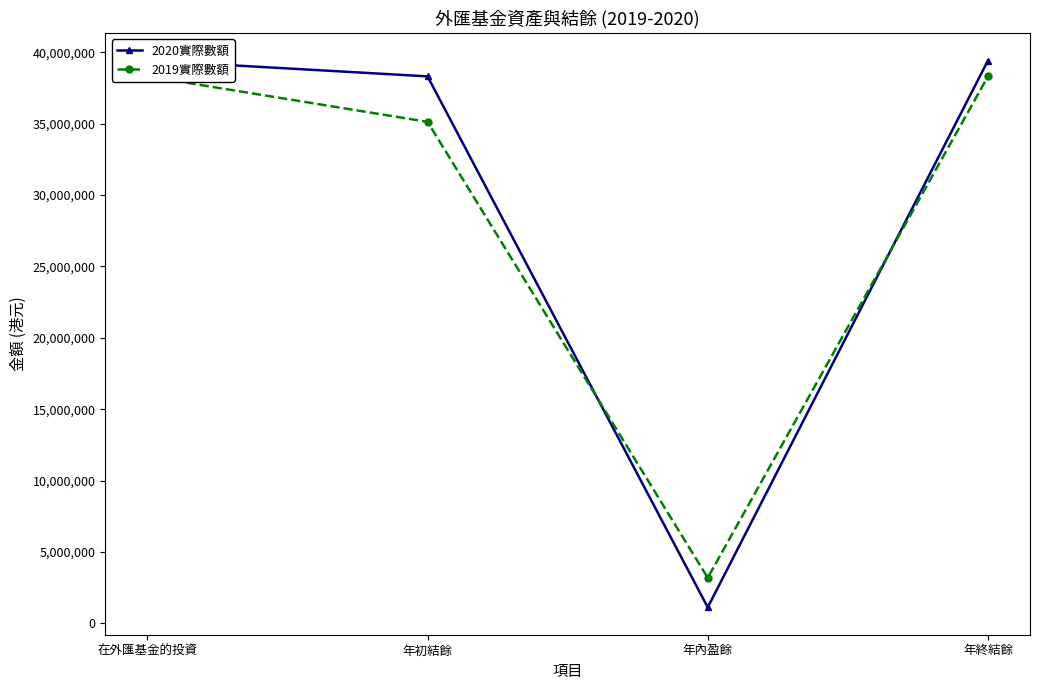

At which category does 2019實際數額 reach its first local valley?

年內盈餘